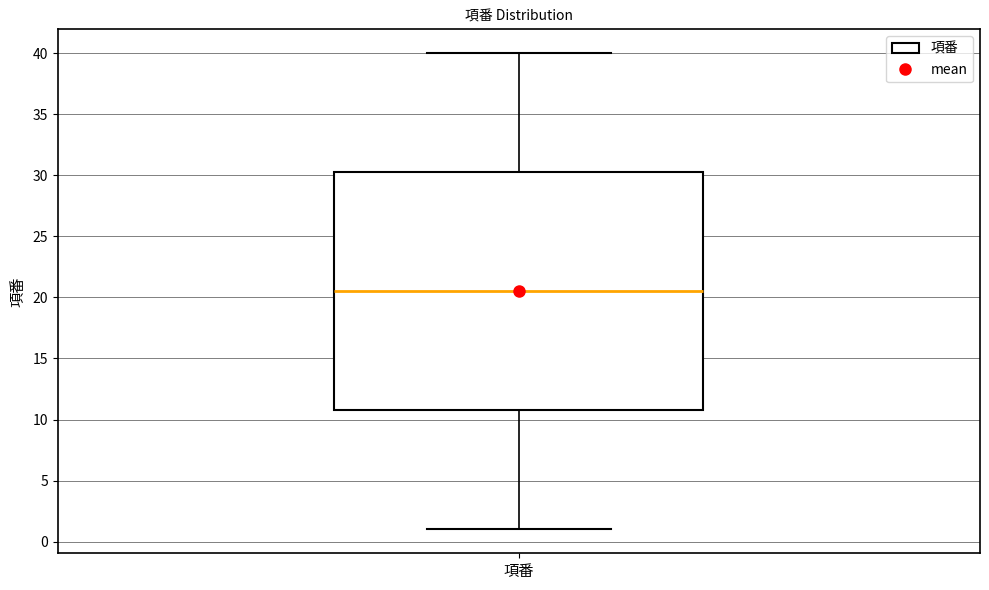

Read this box plot against the y-axis: the position of the median line, the range covered by the box, and the ends of both whiskers. The values are not printed on the chart, so give them approximately, as read against the axis.

median 20.5, box 11.0 to 30.5, whiskers 1.0 to 40.0